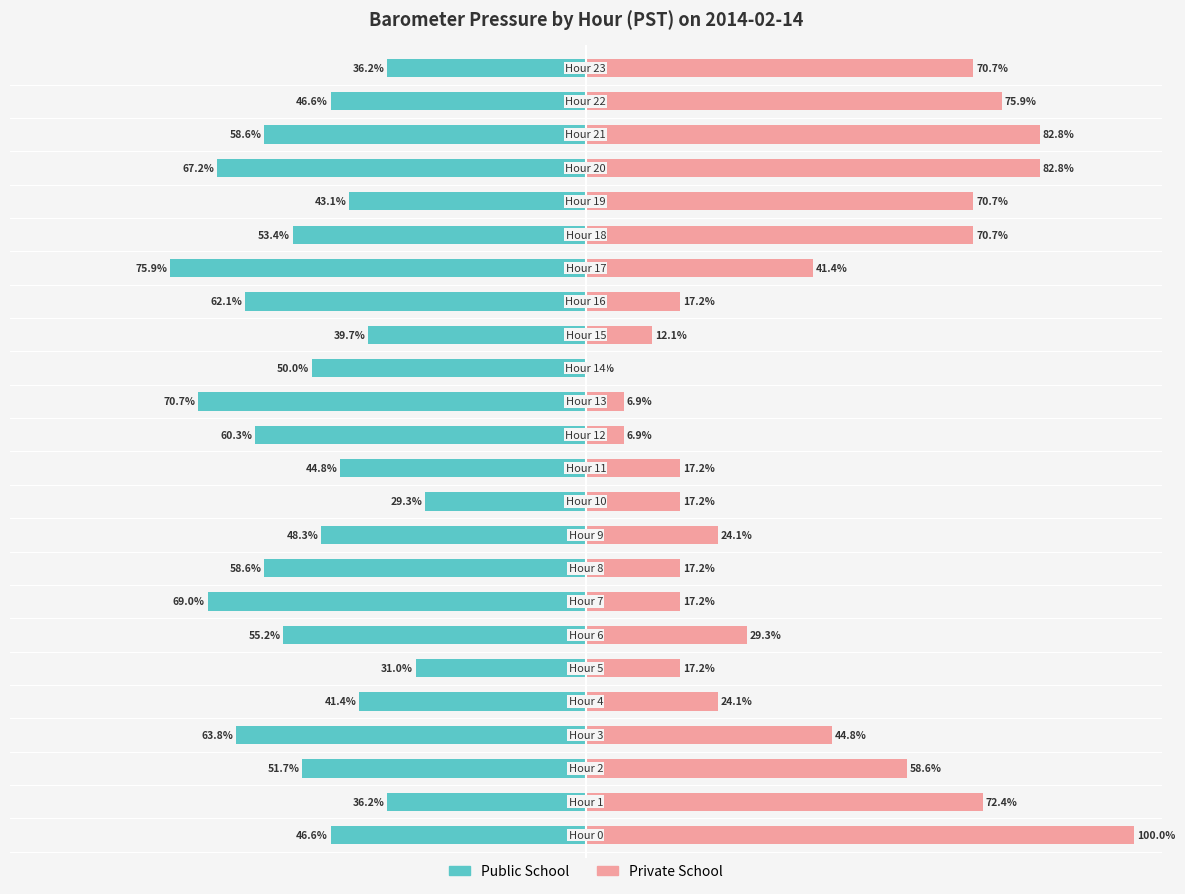

What is the sum of the Public School values at 13 and 10?

-100.0